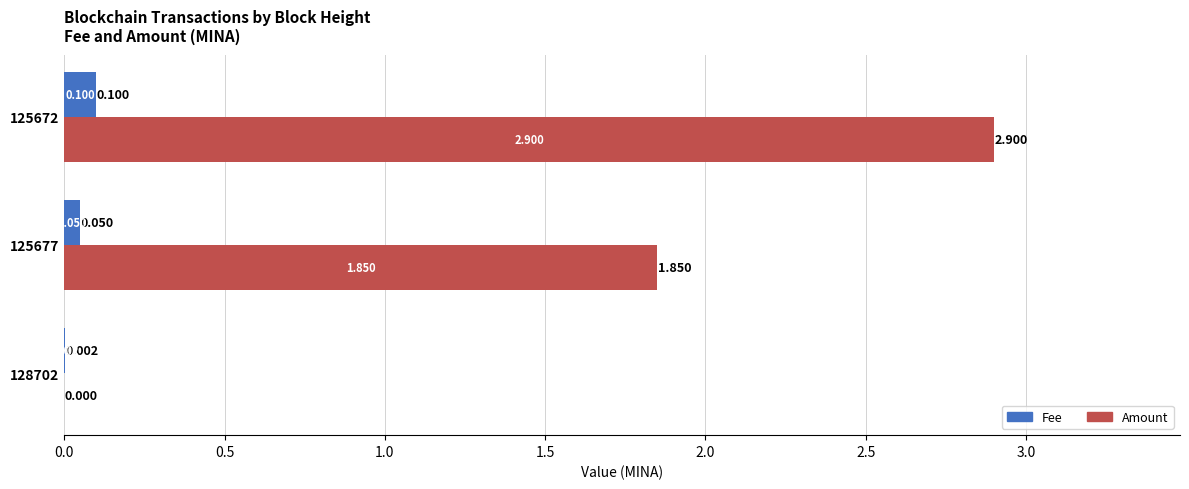

At which category is the sum across all series the highest?

125672